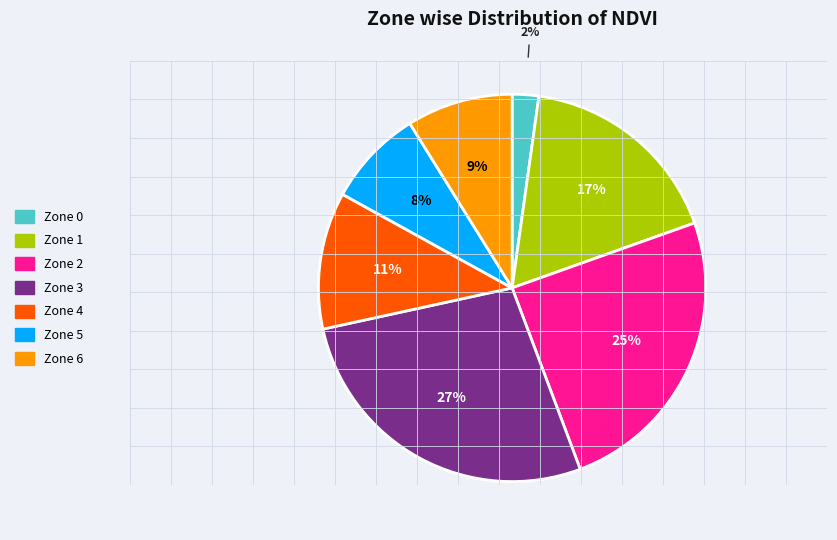

Rank the categories by value from highest to lowest.

Zone 3, Zone 2, Zone 1, Zone 4, Zone 6, Zone 5, Zone 0